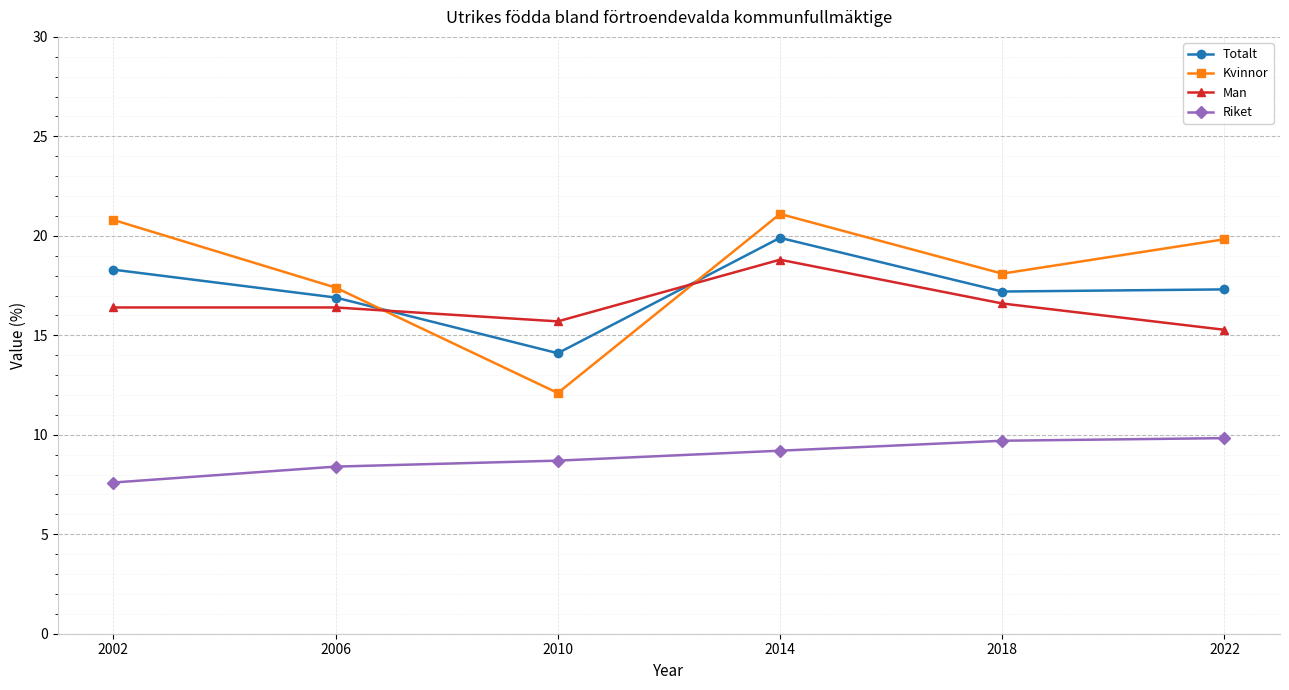

Which series changed the most between 2014 and 2022?

Man